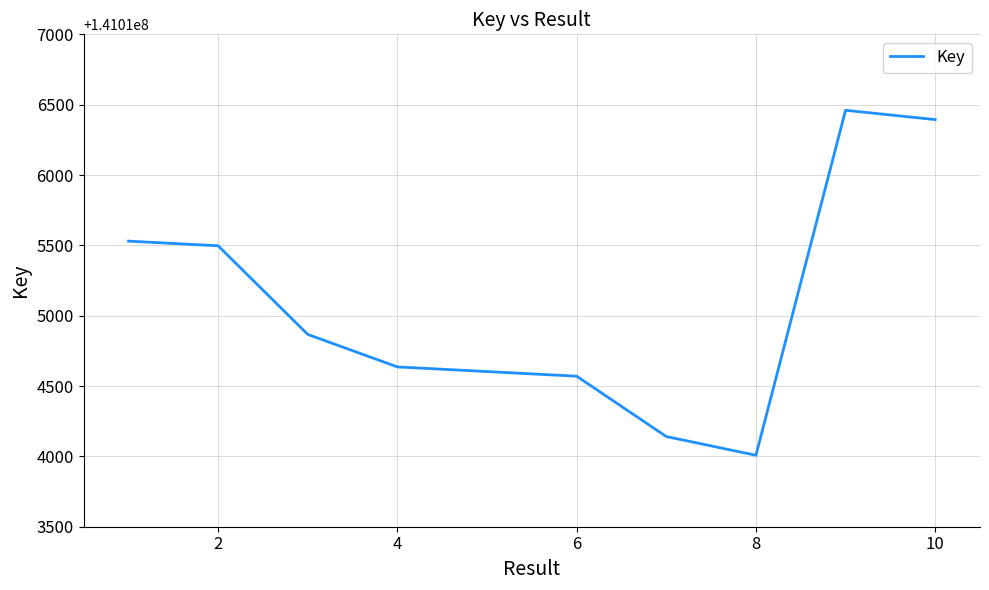

What is the difference between the maximum and minimum values?

2452